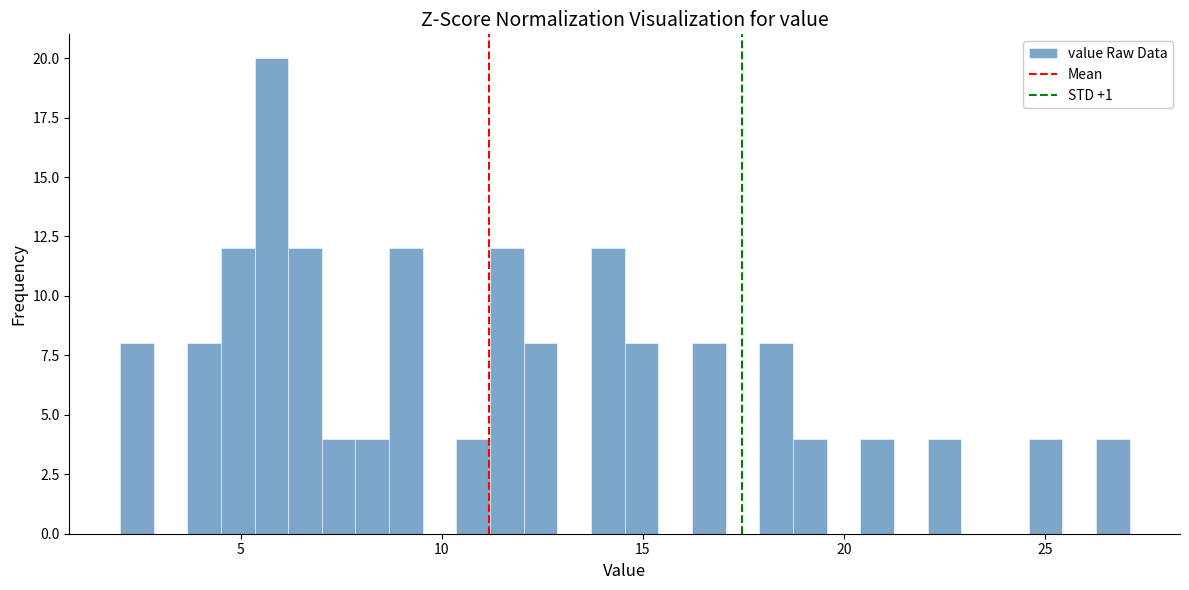

Around what value on the x-axis is the tallest bar? Give the approximate position of its centre, as read against the axis.

6.0